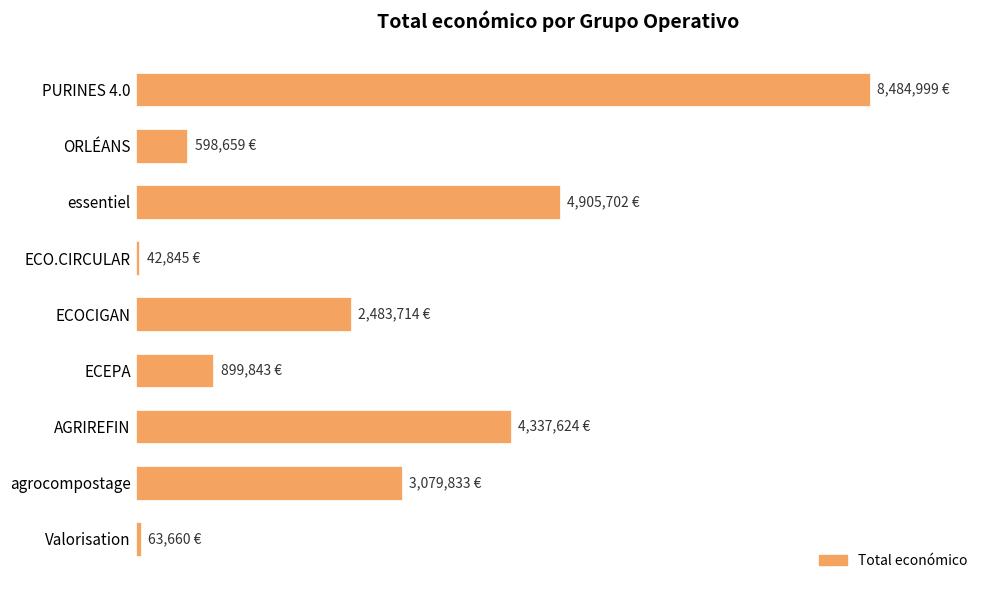

Does the chart contain any negative values?

No